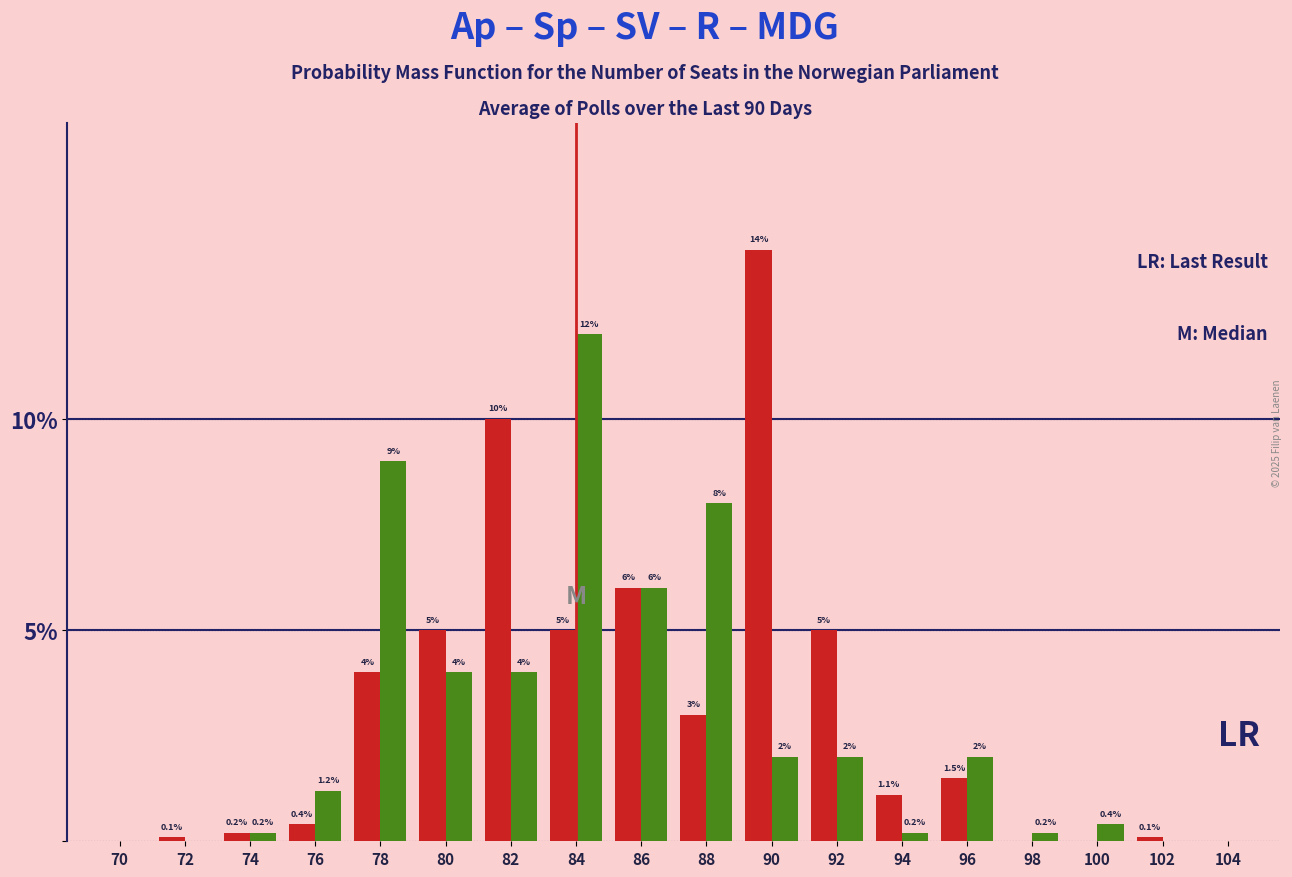

How many groups of bars are there?

18